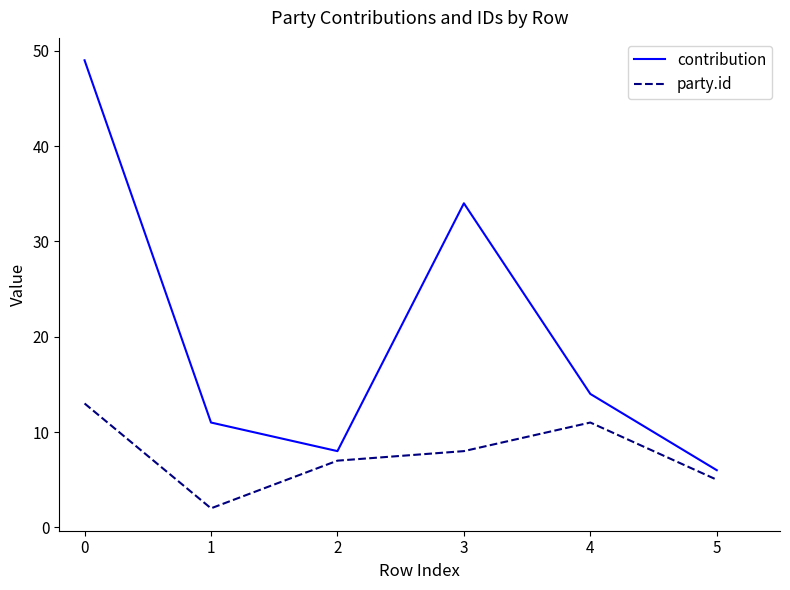

What is the difference between the maximum and minimum values in the party.id series?

11